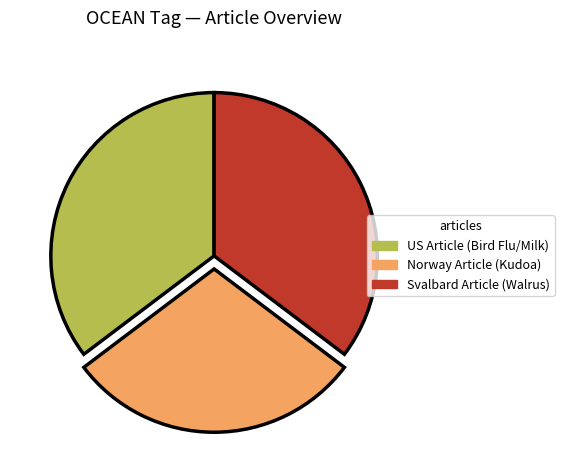

Is there any slice that represents more than half of the pie?

No